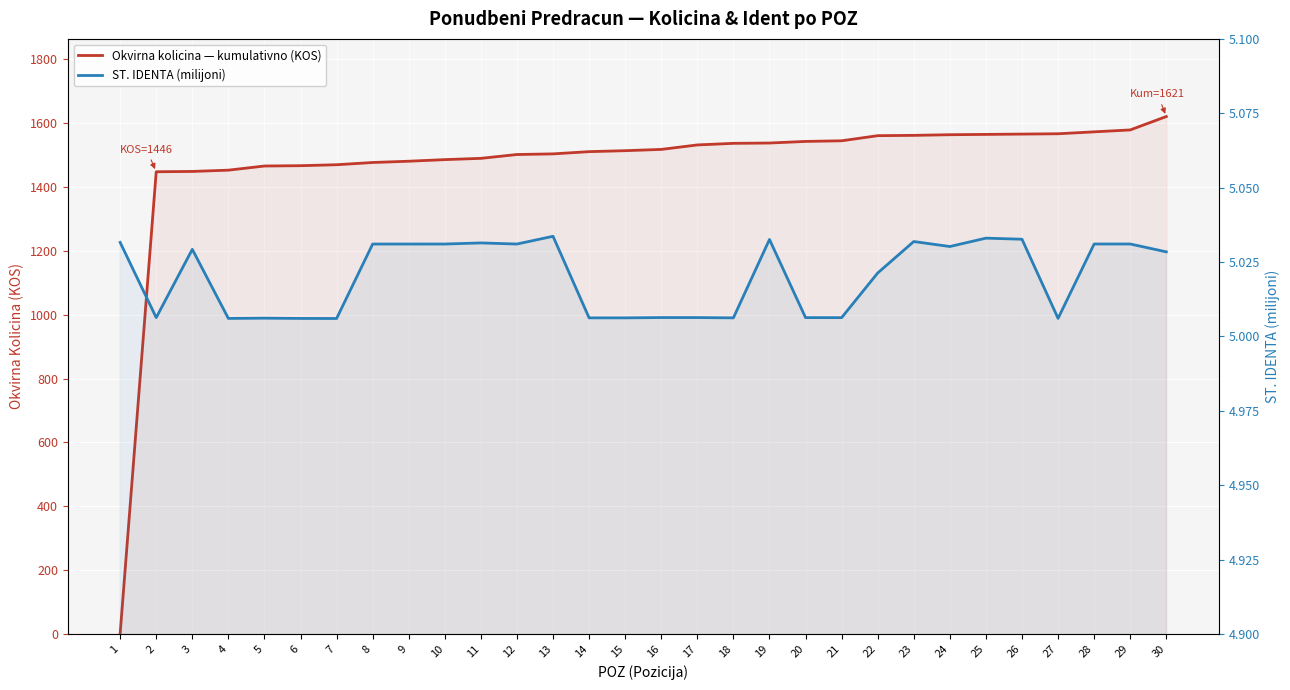

What is the greatest value displayed?

1621.0